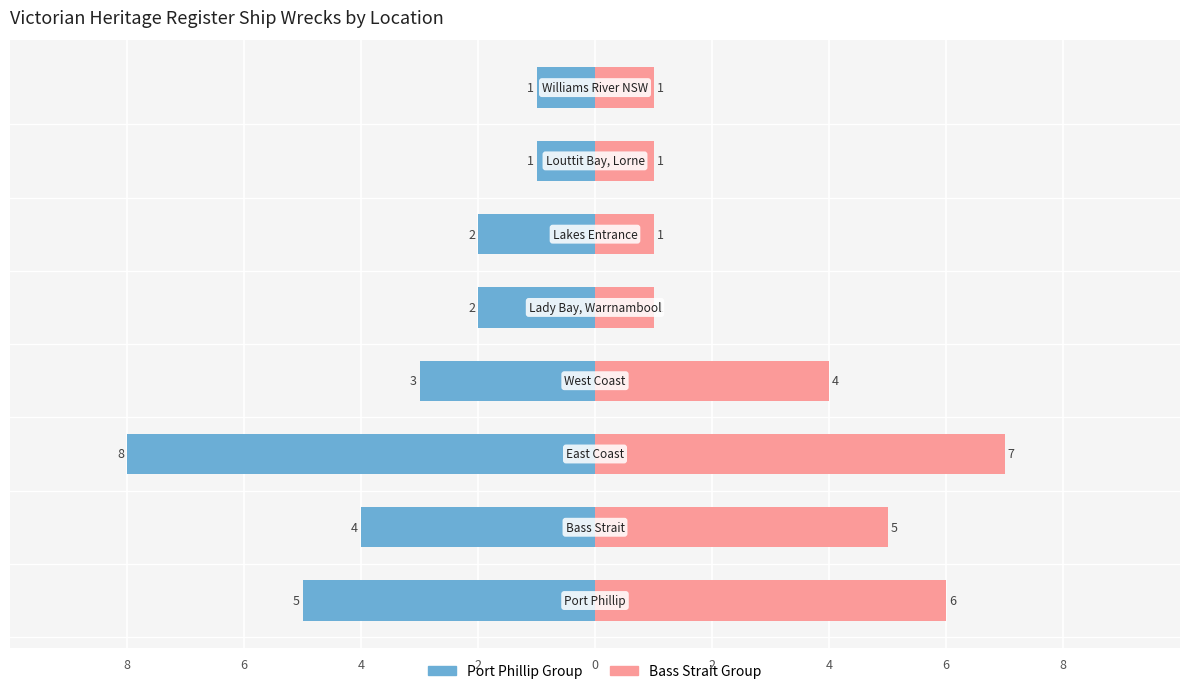

What is the label of the 1st bar from the left?

8